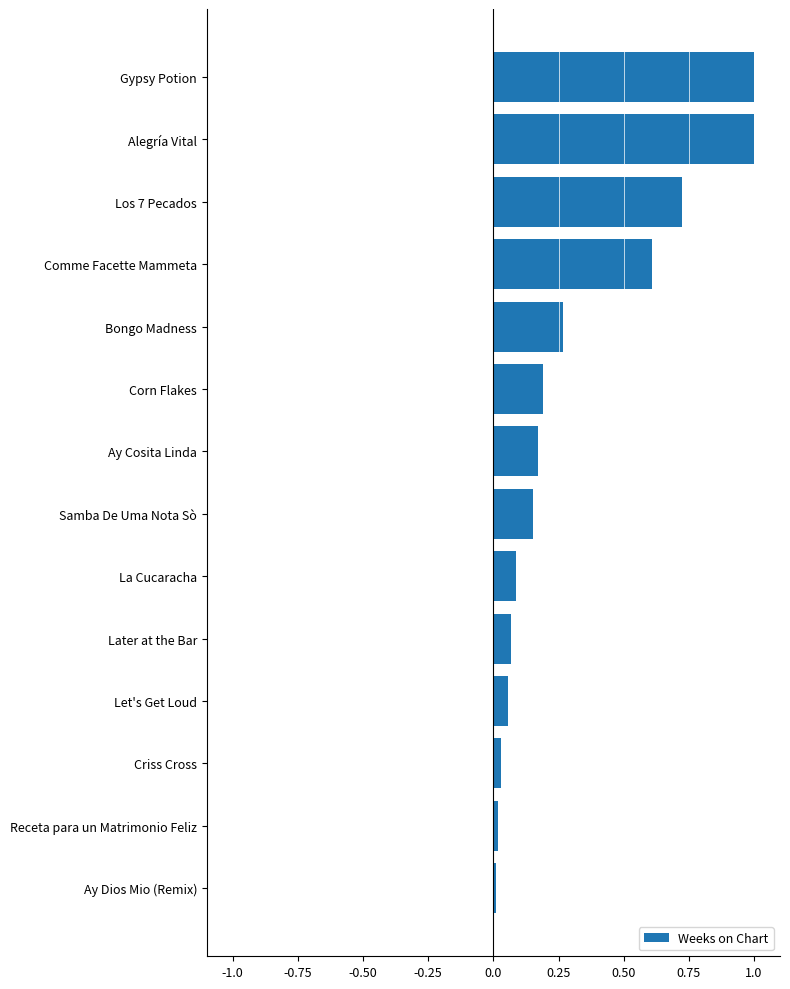

The chart shows a value of 0.0 at La Cucaracha. True or false?

False